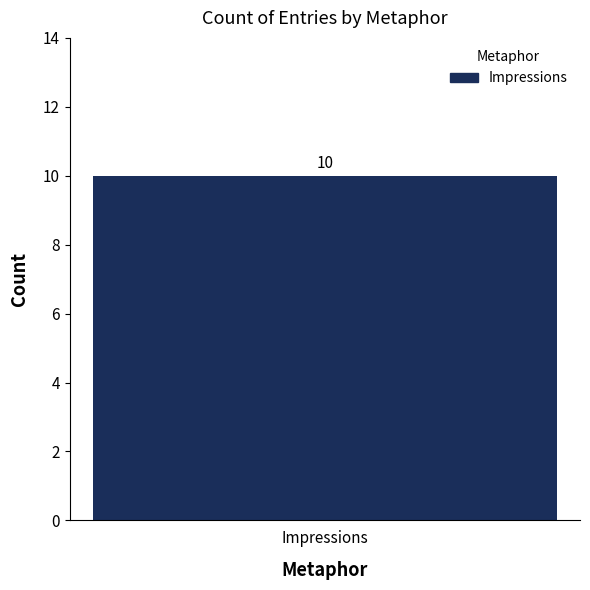

Is it true that the value at 20676 is 28661?

False